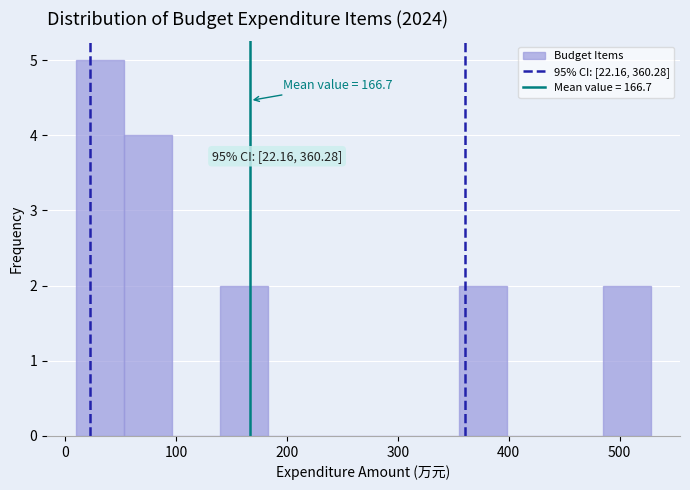

Over which range of the x-axis is the bar tallest?

10 to 50